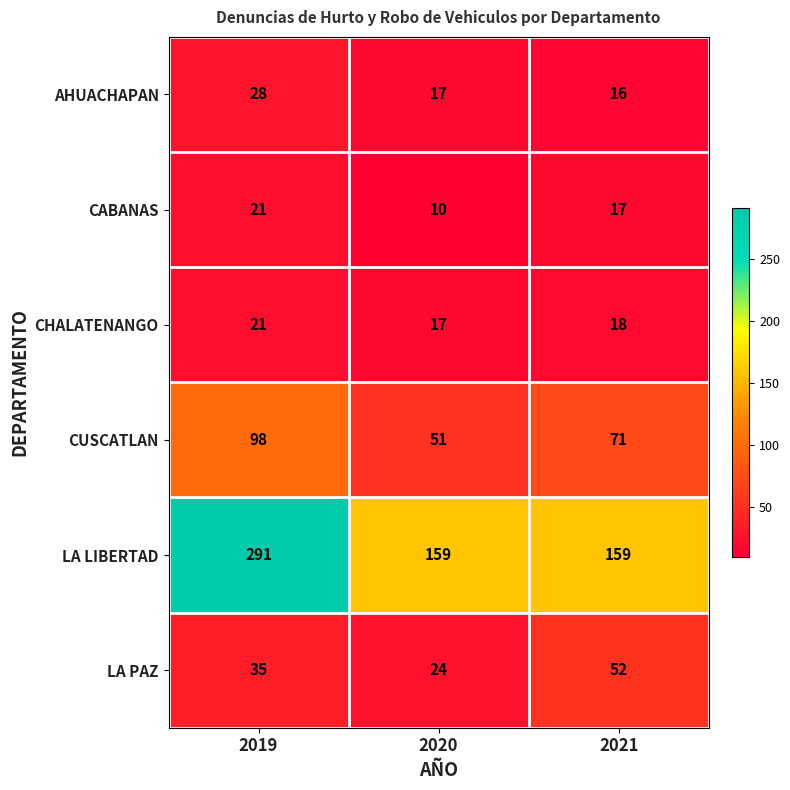

True or false: LA LIBERTAD has a value of 159 at 2021.

True